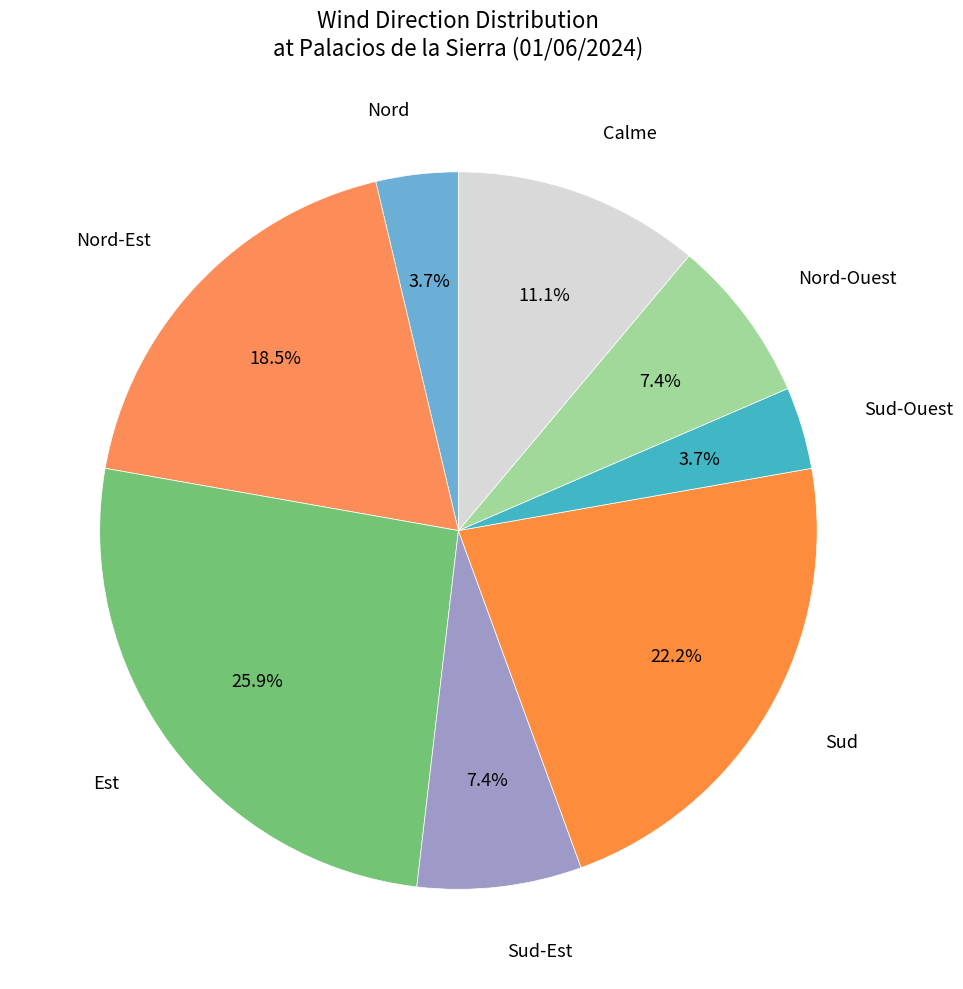

Count the number of slices in the pie.

8